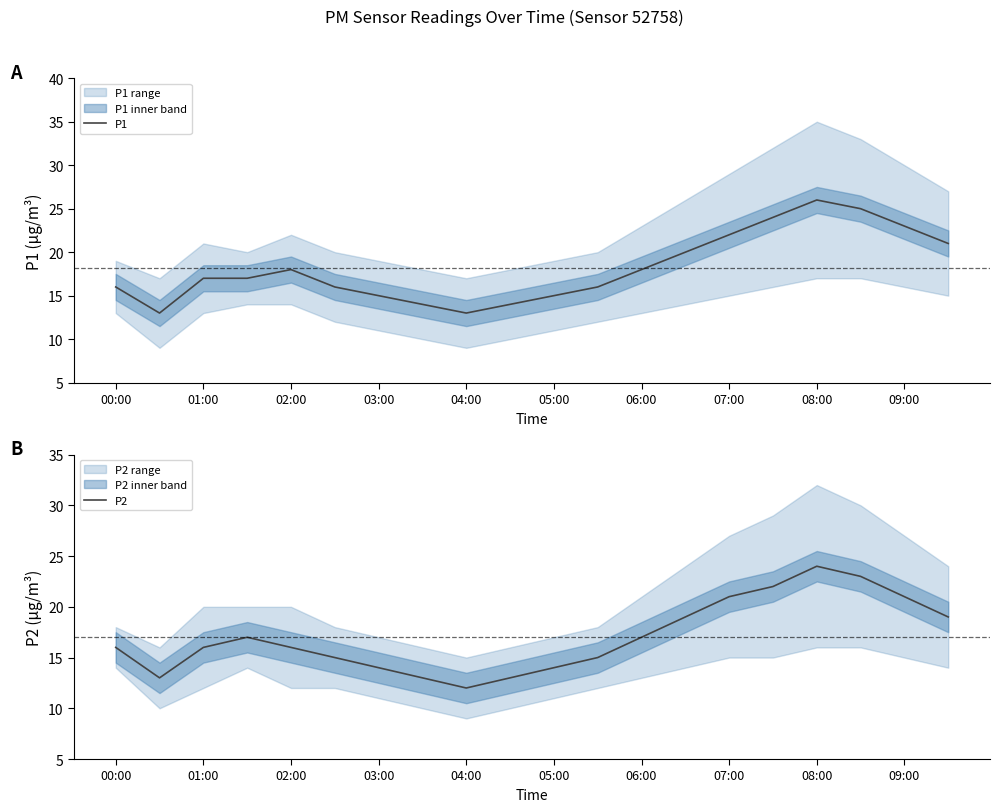

What is the difference between the second highest and minimum values in the P1 series?

12